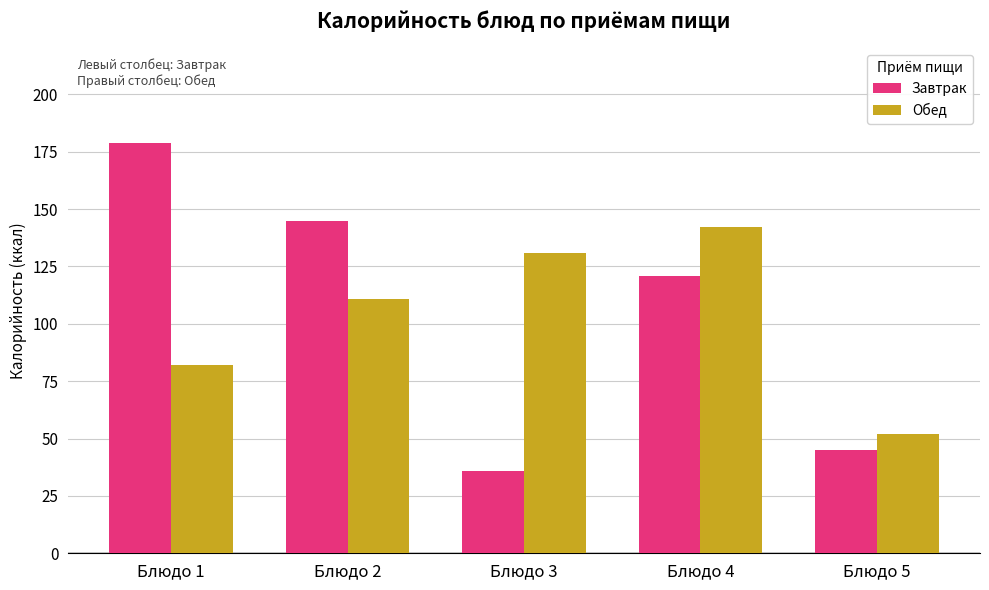

What value does the Обед series have at Блюдо 2, to the nearest 10?

110